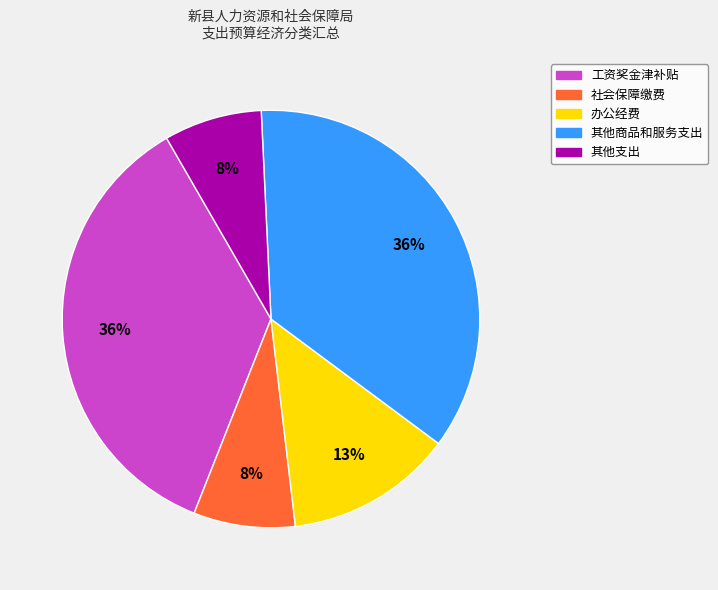

To the nearest percent, what is the difference between the largest and smallest slice percentages?

28%